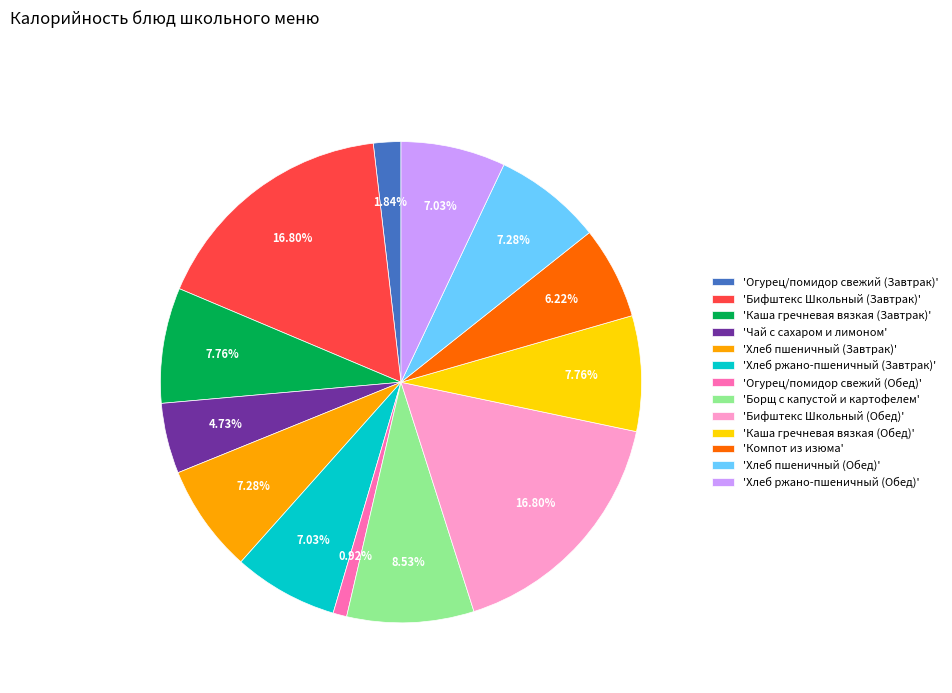

Does any single category account for the majority?

No